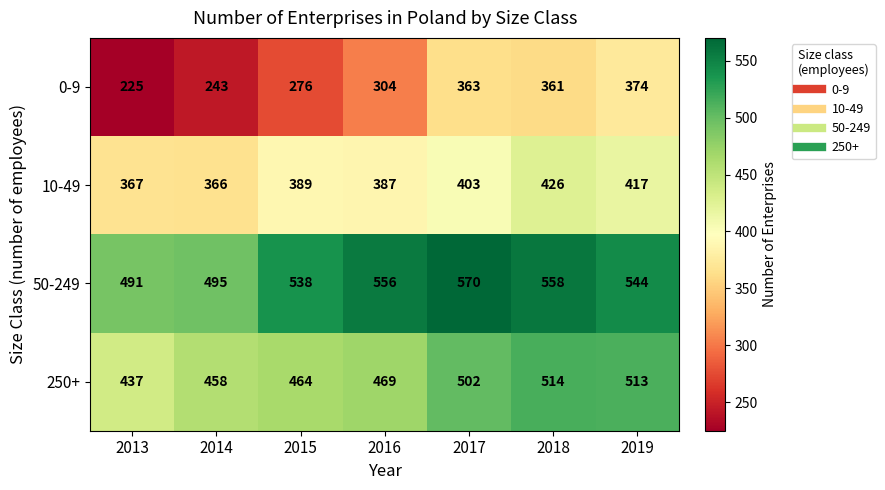

What is the sum of the 50-249 values at 2019 and 2017?

1114